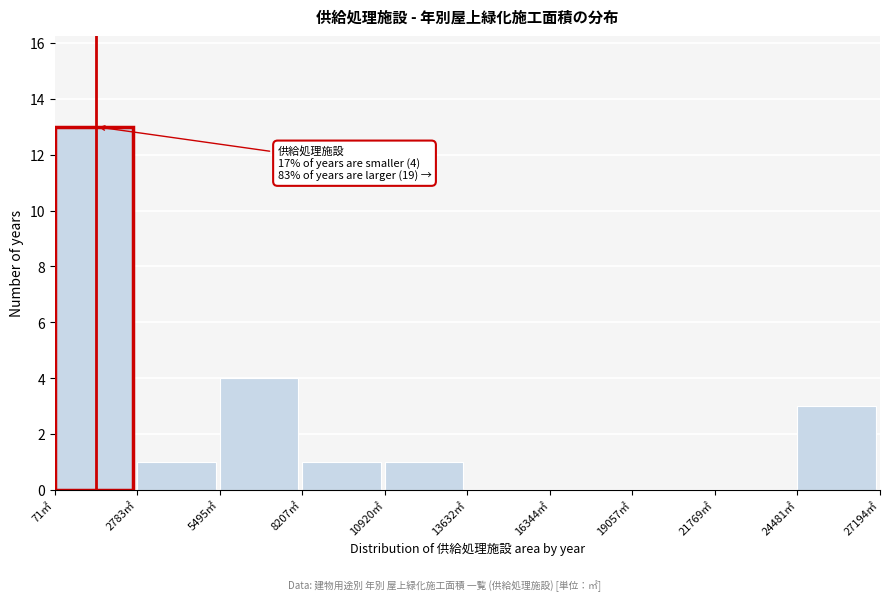

Over which range of the x-axis is the bar tallest?

0 to 3000